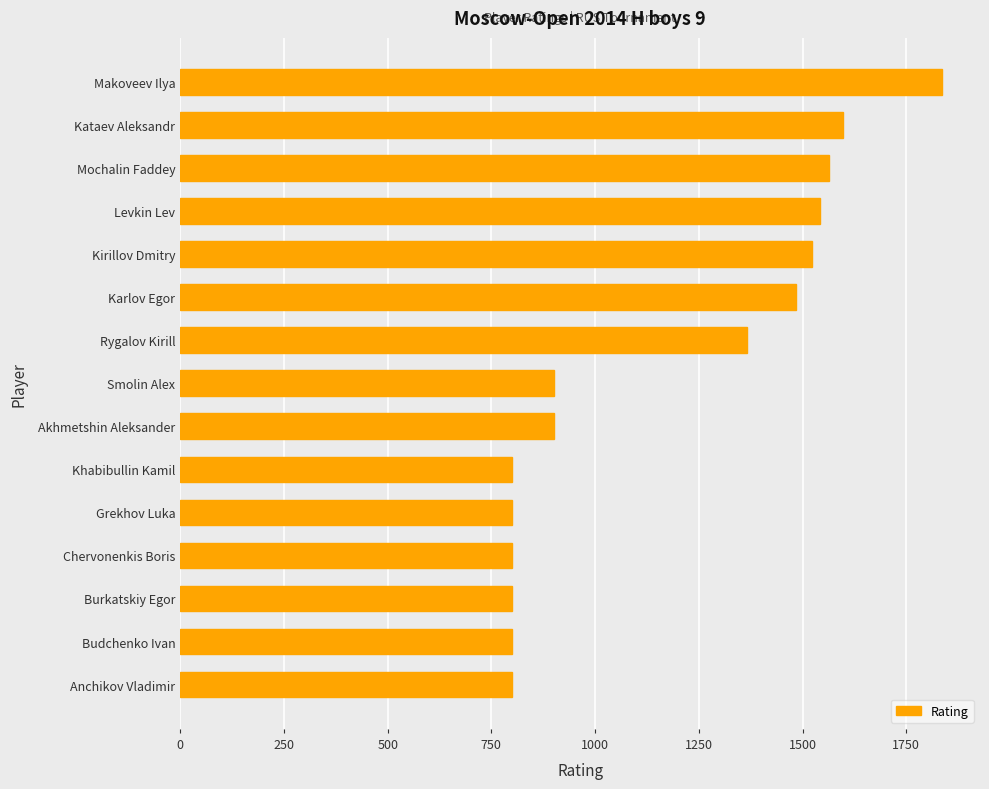

What is the minimum value shown in the chart?

800